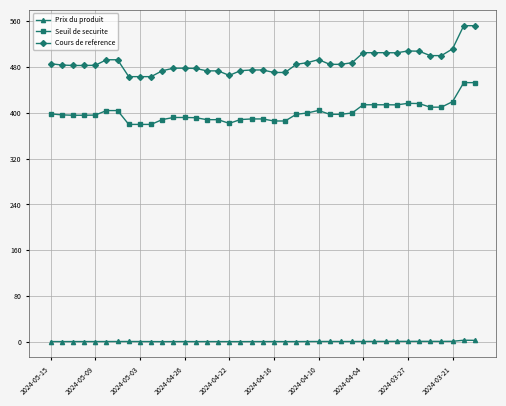

Which series has the widest spread of values?

Cours de reference